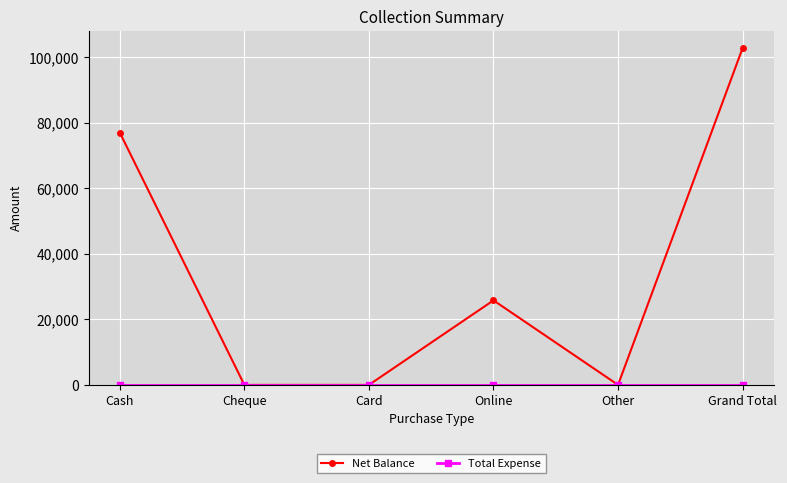

Between Cash and Cheque, which series saw the biggest shift?

Net Balance